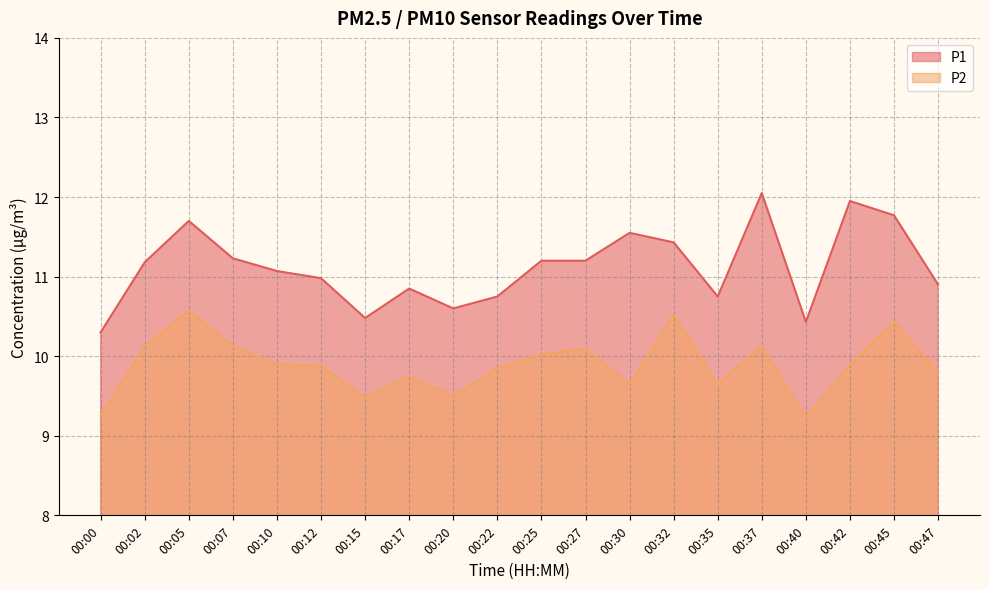

Where is the first local maximum for P2?

00:05